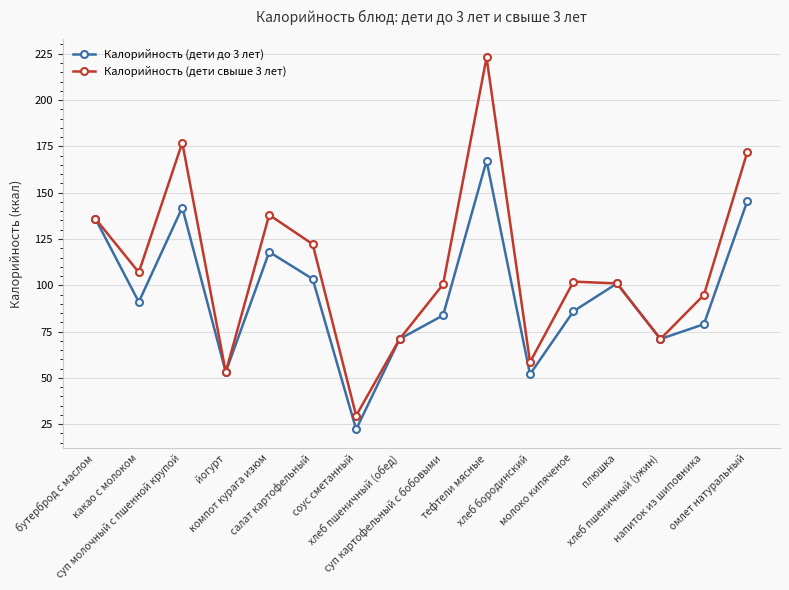

Which series has the largest range (max minus min)?

Калорийность (дети свыше 3 лет)